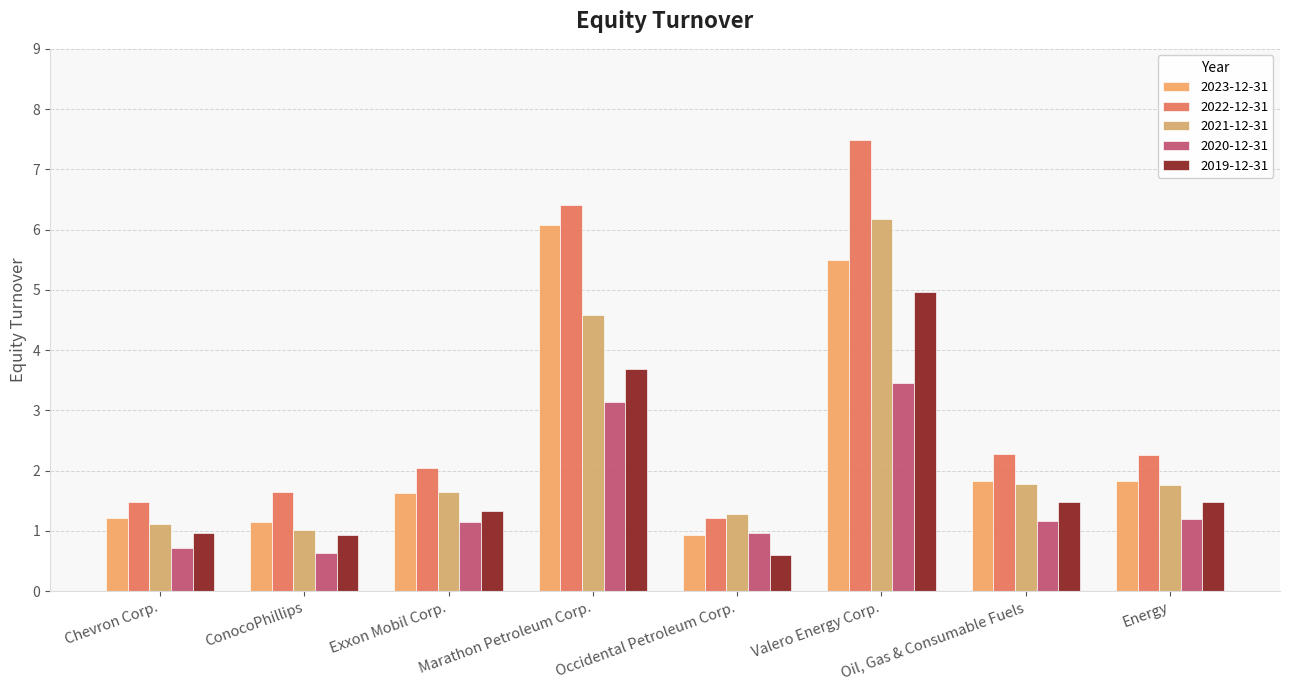

Reading left to right, extract all data points from this chart.

2023-12-31: Chevron Corp.=1.2	ConocoPhillips=1.1	Exxon Mobil Corp.=1.6	Marathon Petroleum Corp.=6.1	Occidental Petroleum Corp.=0.9	Valero Energy Corp.=5.5	Oil, Gas & Consumable Fuels=1.8	Energy=1.8
2022-12-31: Chevron Corp.=1.5	ConocoPhillips=1.6	Exxon Mobil Corp.=2.0	Marathon Petroleum Corp.=6.4	Occidental Petroleum Corp.=1.2	Valero Energy Corp.=7.5	Oil, Gas & Consumable Fuels=2.3	Energy=2.3
2021-12-31: Chevron Corp.=1.1	ConocoPhillips=1.0	Exxon Mobil Corp.=1.6	Marathon Petroleum Corp.=4.6	Occidental Petroleum Corp.=1.3	Valero Energy Corp.=6.2	Oil, Gas & Consumable Fuels=1.8	Energy=1.8
2020-12-31: Chevron Corp.=0.7	ConocoPhillips=0.6	Exxon Mobil Corp.=1.1	Marathon Petroleum Corp.=3.1	Occidental Petroleum Corp.=1.0	Valero Energy Corp.=3.5	Oil, Gas & Consumable Fuels=1.2	Energy=1.2
2019-12-31: Chevron Corp.=1.0	ConocoPhillips=0.9	Exxon Mobil Corp.=1.3	Marathon Petroleum Corp.=3.7	Occidental Petroleum Corp.=0.6	Valero Energy Corp.=5.0	Oil, Gas & Consumable Fuels=1.5	Energy=1.5